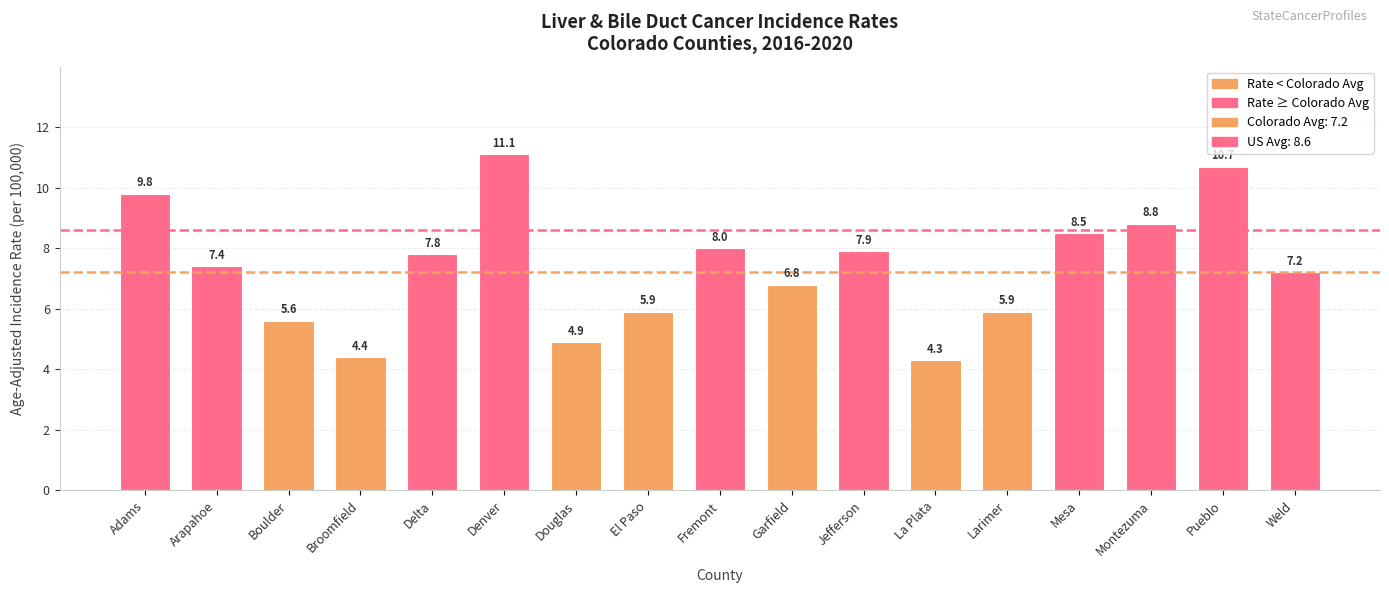

What position from the right is Denver?

12